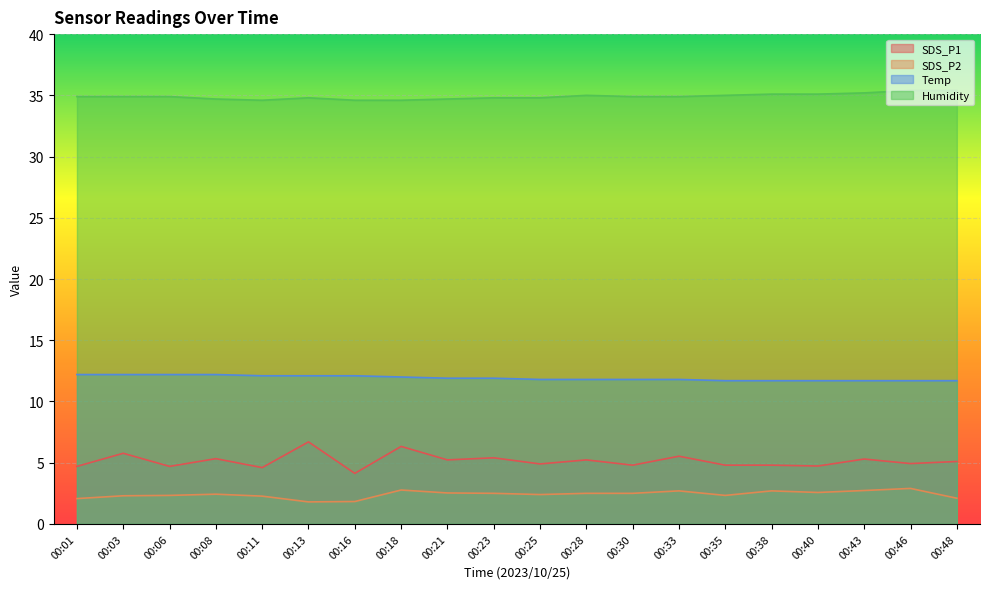

At which category is the sum across all series the highest?

00:18